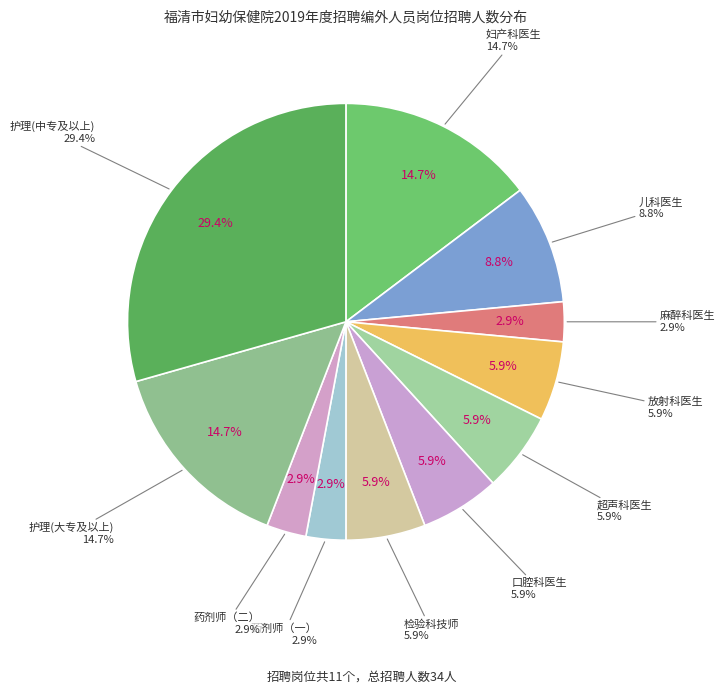

Between 麻醉科医生 and 超声科医生, which is larger?

超声科医生